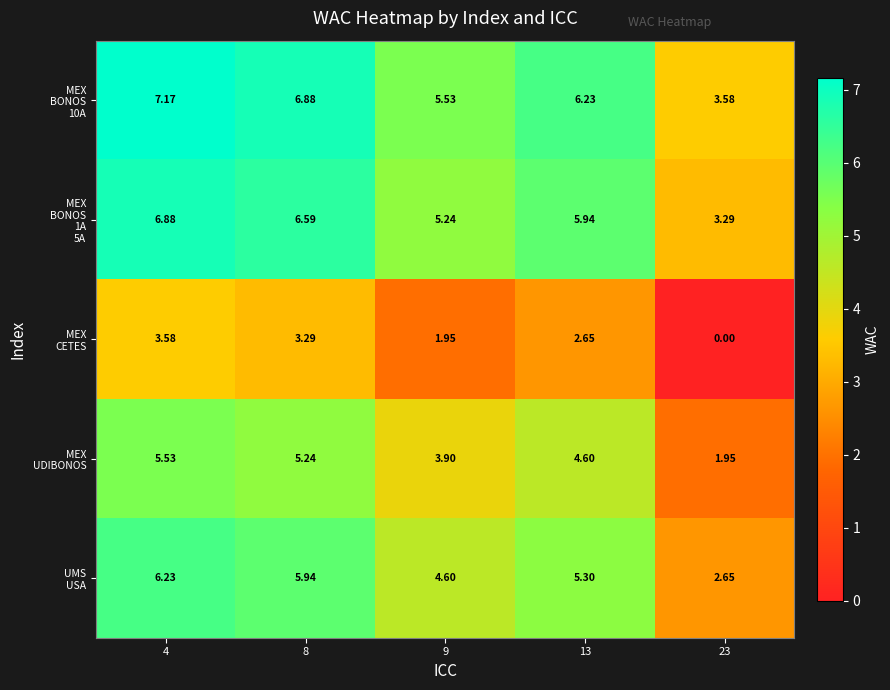

How many distinct data groups are displayed?

5